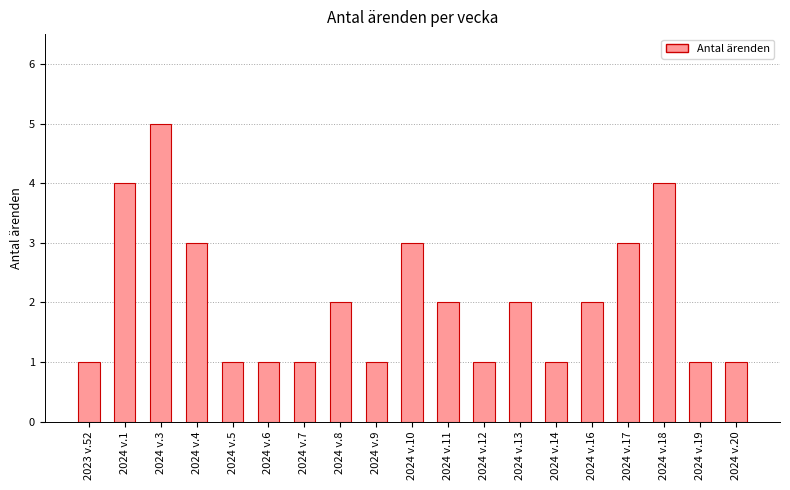

Reading right to left, list all the values displayed in this chart.

2024 v.20=1	2024 v.19=1	2024 v.18=4	2024 v.17=3	2024 v.16=2	2024 v.14=1	2024 v.13=2	2024 v.12=1	2024 v.11=2	2024 v.10=3	2024 v.9=1	2024 v.8=2	2024 v.7=1	2024 v.6=1	2024 v.5=1	2024 v.4=3	2024 v.3=5	2024 v.1=4	2023 v.52=1